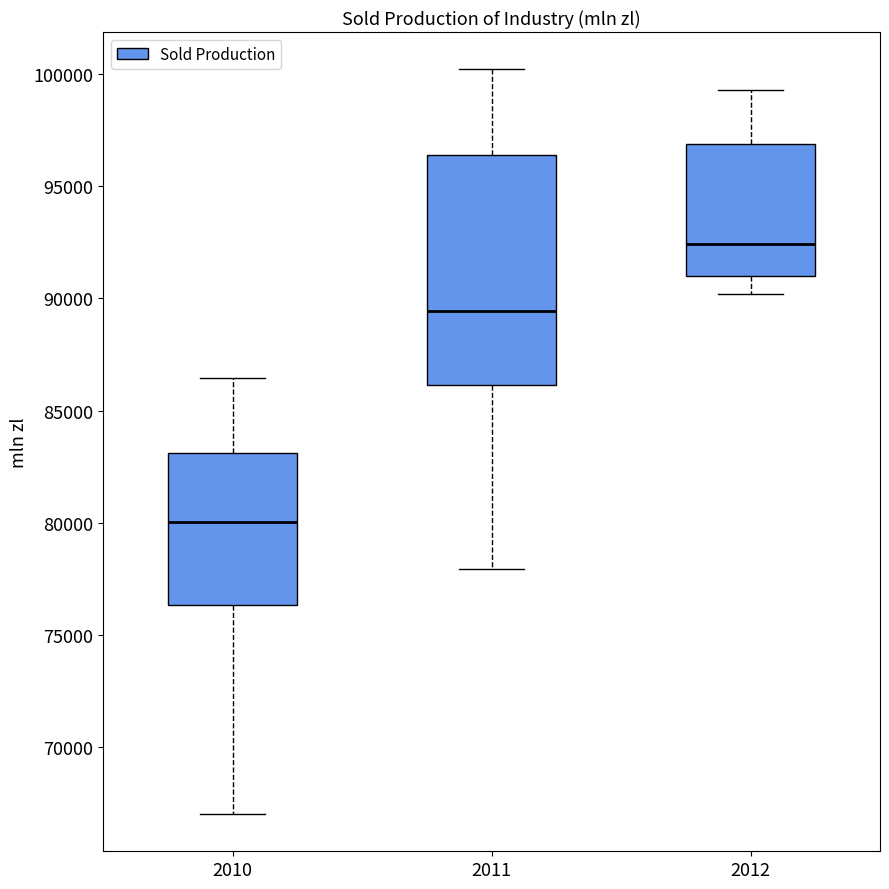

Reading left to right, read every box against the y-axis: the position of its median line, the range the box covers, and the ends of its whiskers. The values are not printed on the chart, so give them approximately, as read against the axis.

2010: median 80000, box 76500 to 83000, whiskers 67000 to 86500
2011: median 89500, box 86000 to 96500, whiskers 78000 to 100000
2012: median 92500, box 91000 to 97000, whiskers 90000 to 99500